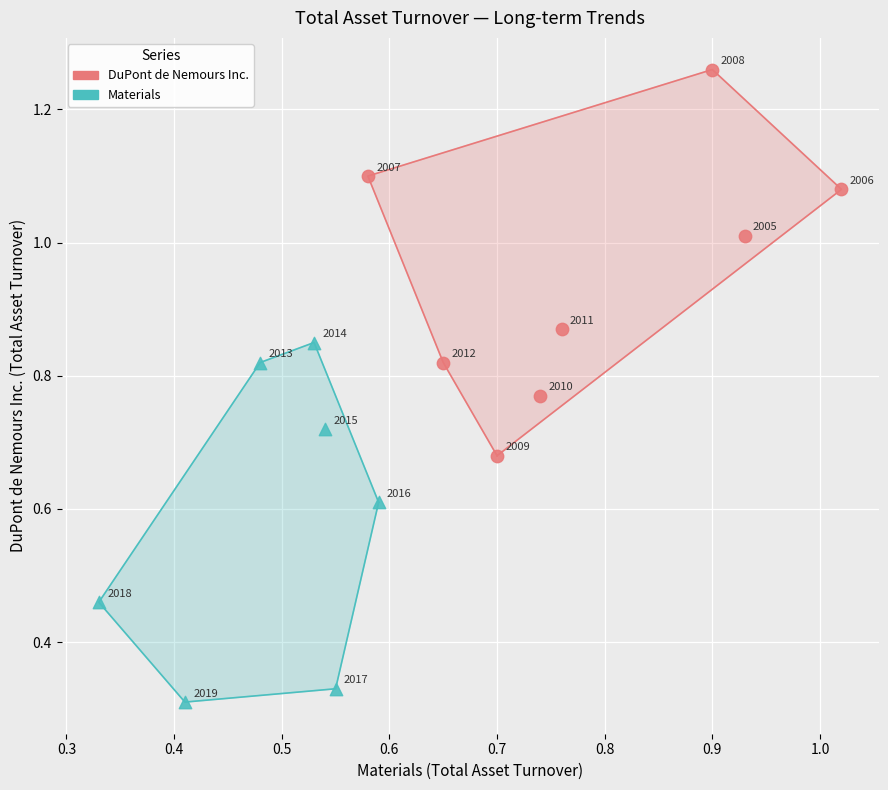

Which series has the largest Y range (max minus min)?

DuPont de Nemours Inc.